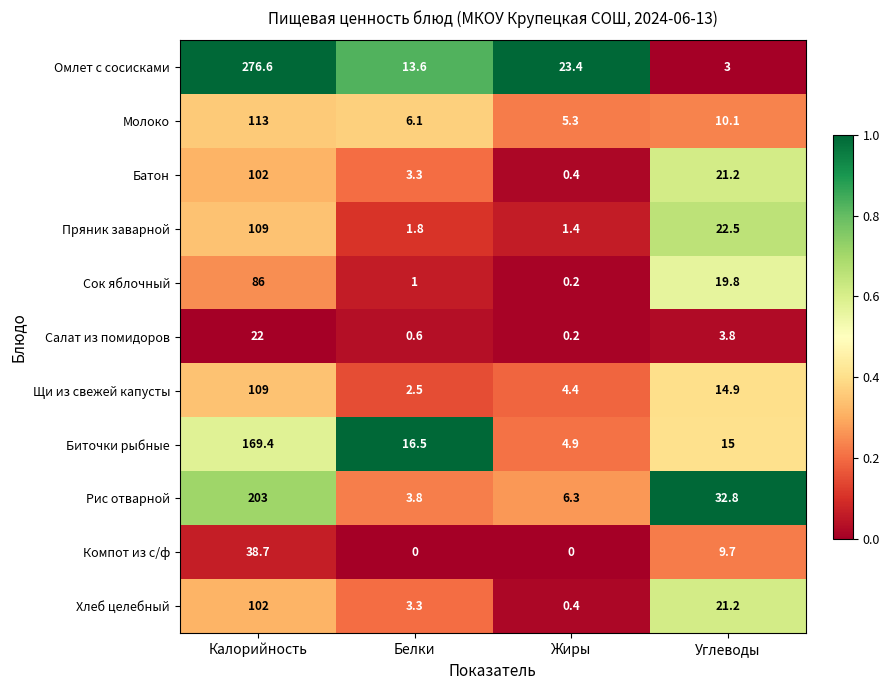

Where is Пряник заварной nearest to the value 55?

Углеводы